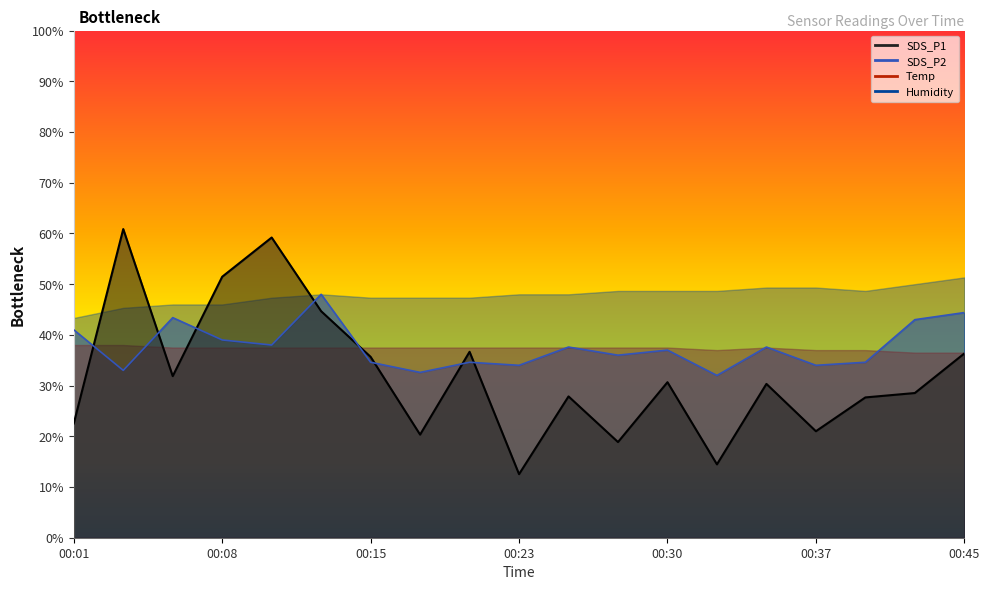

How many data points does each series have?

19